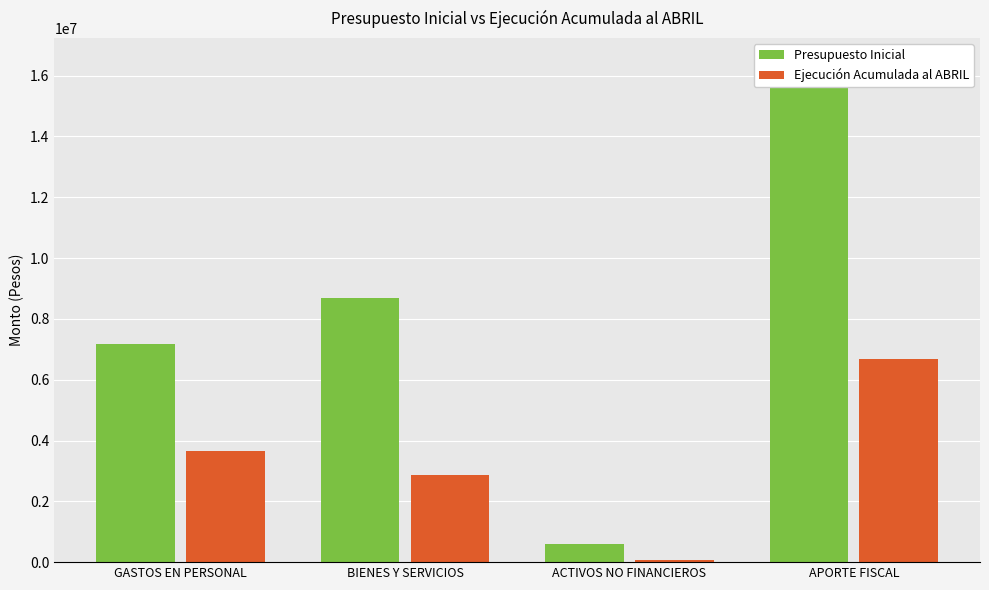

Which series changed the most between GASTOS EN PERSONAL and ACTIVOS NO FINANCIEROS?

Presupuesto Inicial